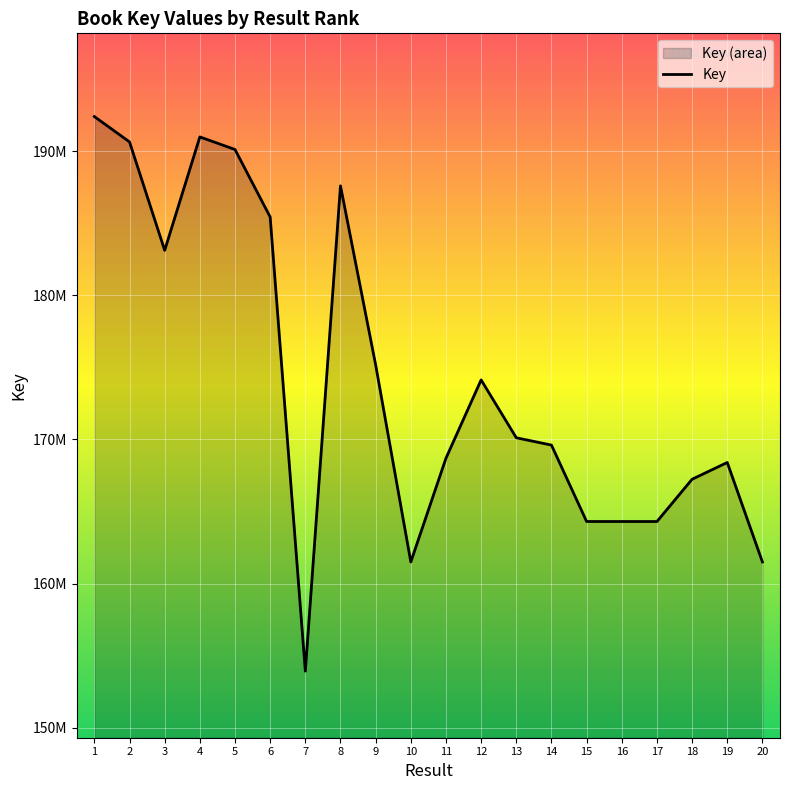

Where is the first local minimum?

3